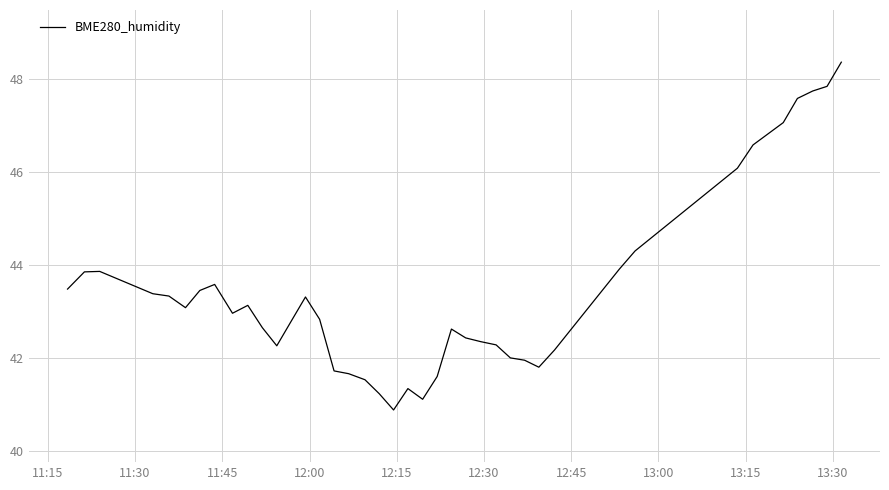

What is the minimum value shown in the chart?

40.9